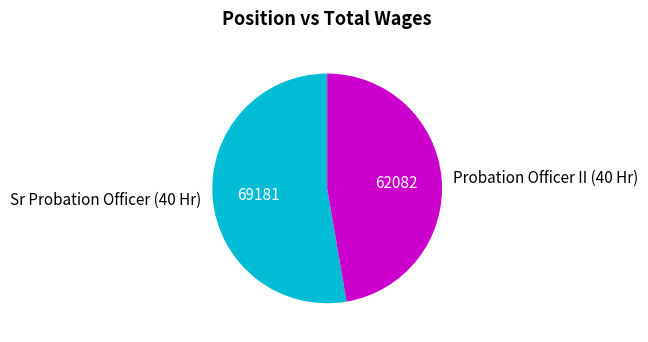

True or false: Probation Officer II (40 Hr) accounts for 47% of the total.

True